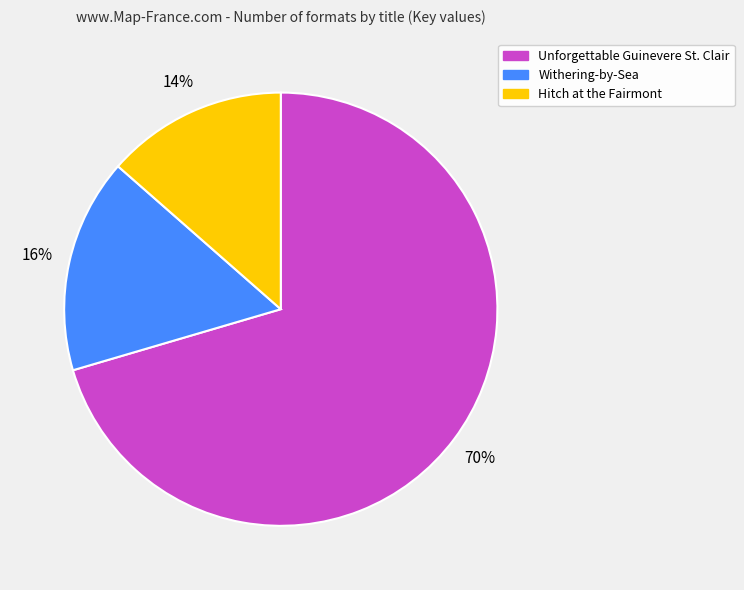

Does any single category account for the majority?

Yes